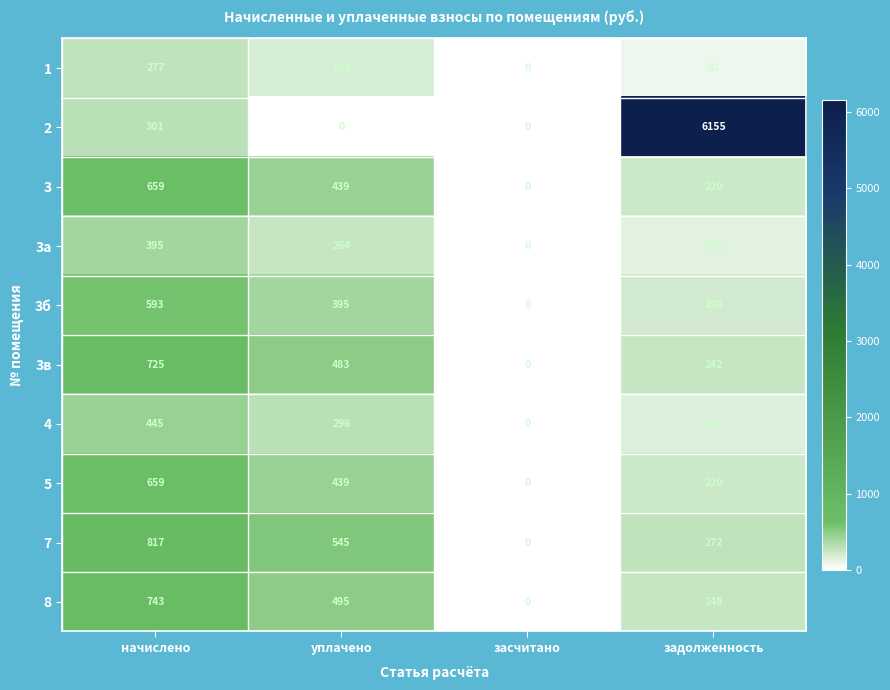

How many categories are shown in the chart?

4